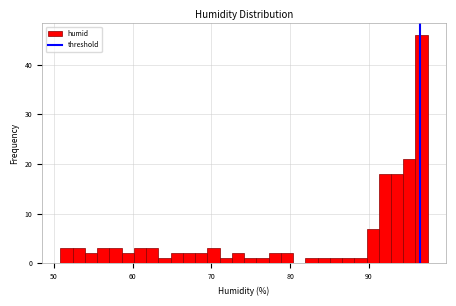

Around what value on the x-axis is the tallest bar? Give the approximate position of its centre, as read against the axis.

97